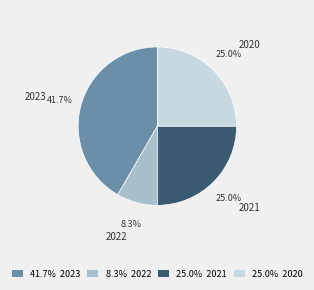

To the nearest percent, what percentage of the pie is 2021?

25%